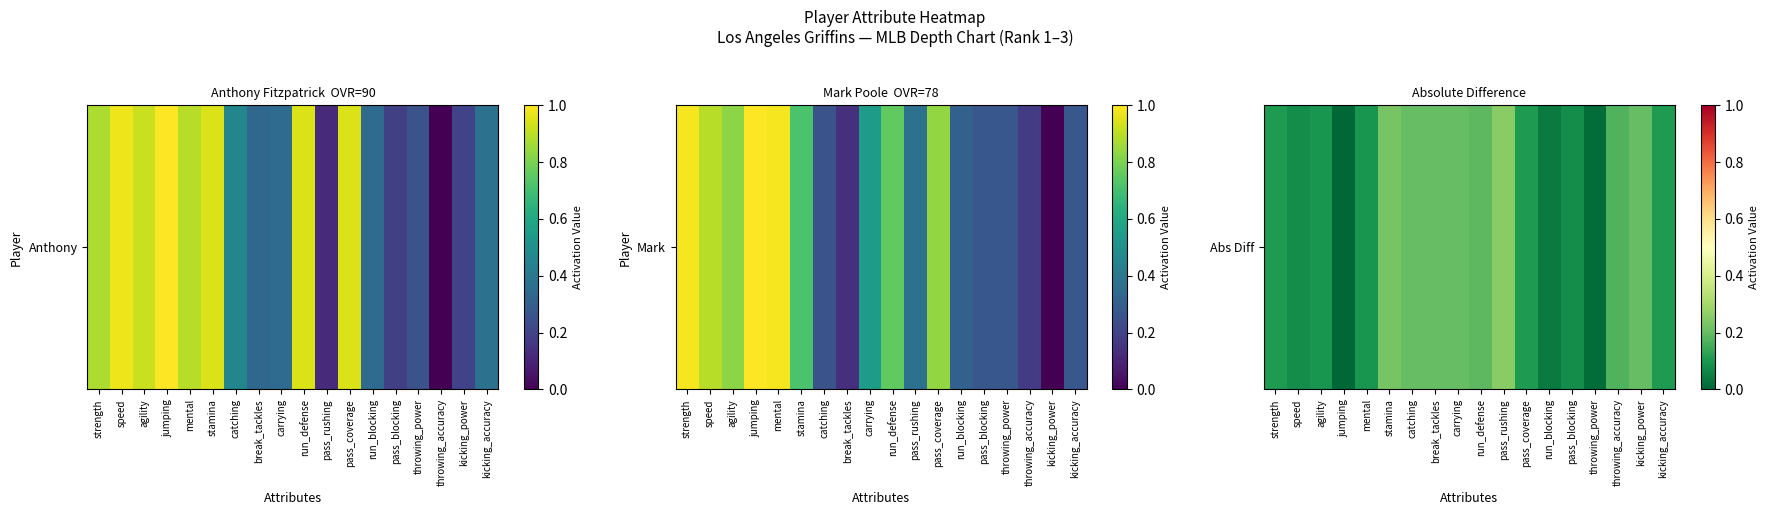

What is the difference between the maximum and minimum values?

0.3